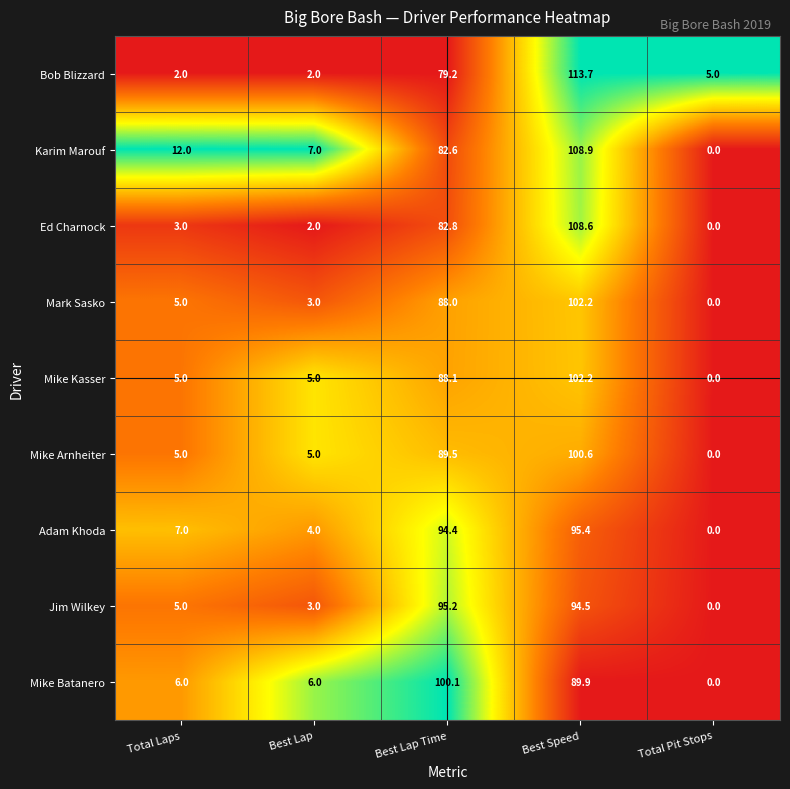

Is it true that Bob Blizzard equals 31.4 at Best Lap Time?

False